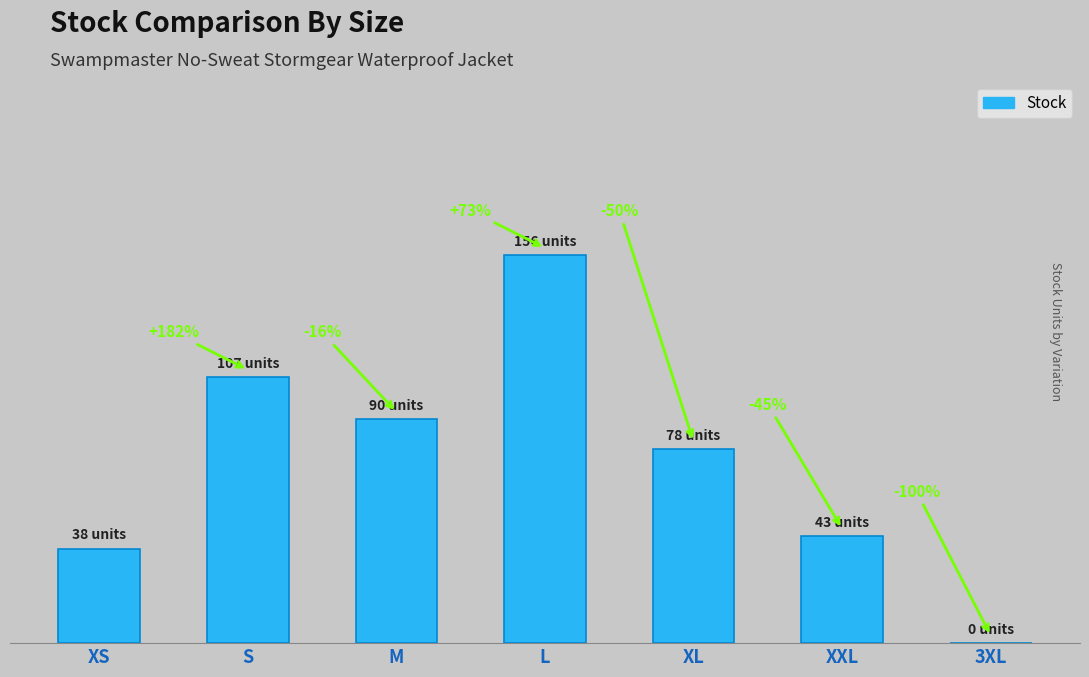

What is the change in value from M to XXL?

-47